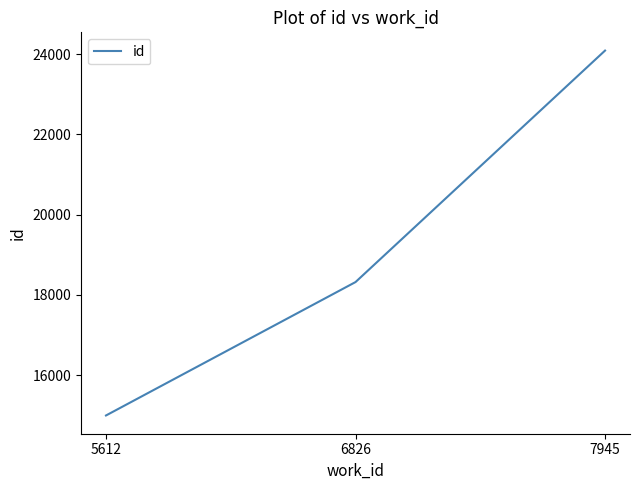

Rank the categories by value from lowest to highest.

5612, 6826, 7945